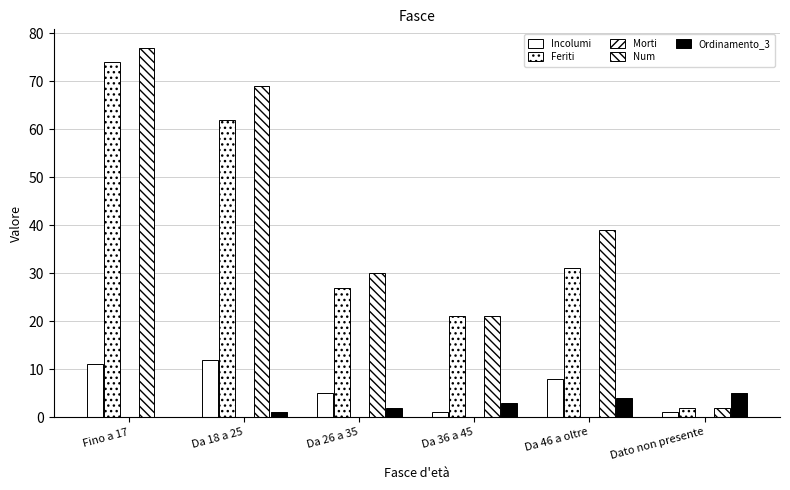

At how many categories does at least one series exceed 48?

2